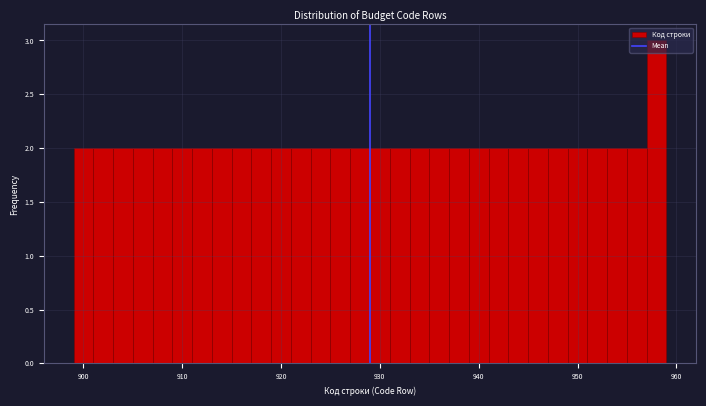

Around what value on the x-axis is the tallest bar? Give the approximate position of its centre, as read against the axis.

958